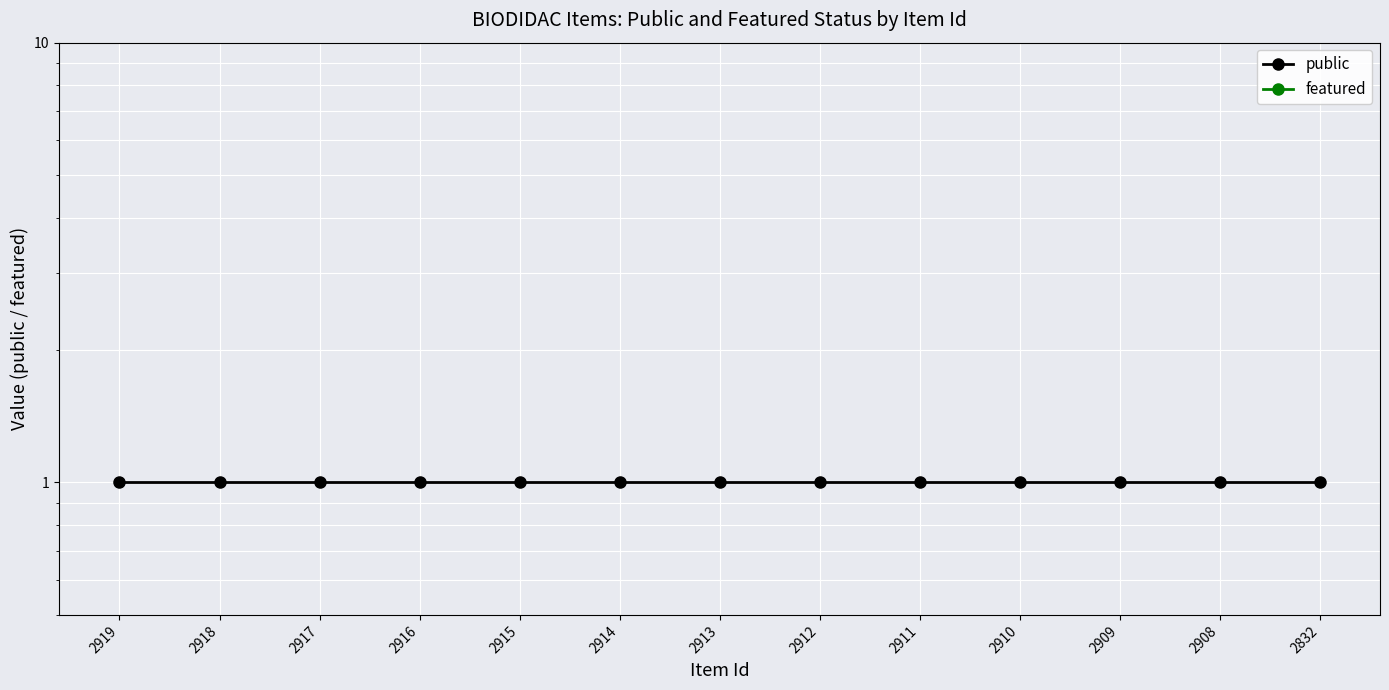

Reading left to right, what are all the values shown in this chart?

public: 1	1	1	1	1	1	1	1	1	1	1	1	1
featured: 0	0	0	0	0	0	0	0	0	0	0	0	0